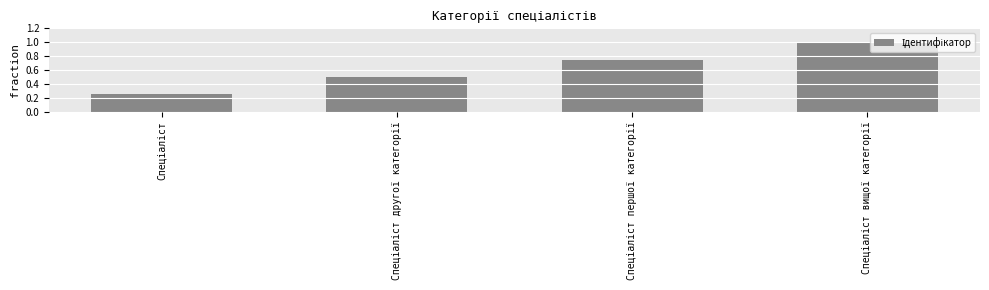

What is the value of the 4th bar from the left?

1.0